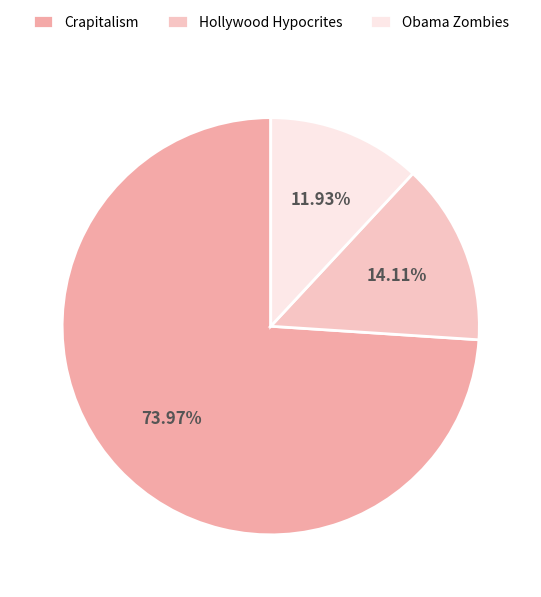

How many segments does this pie chart have?

3